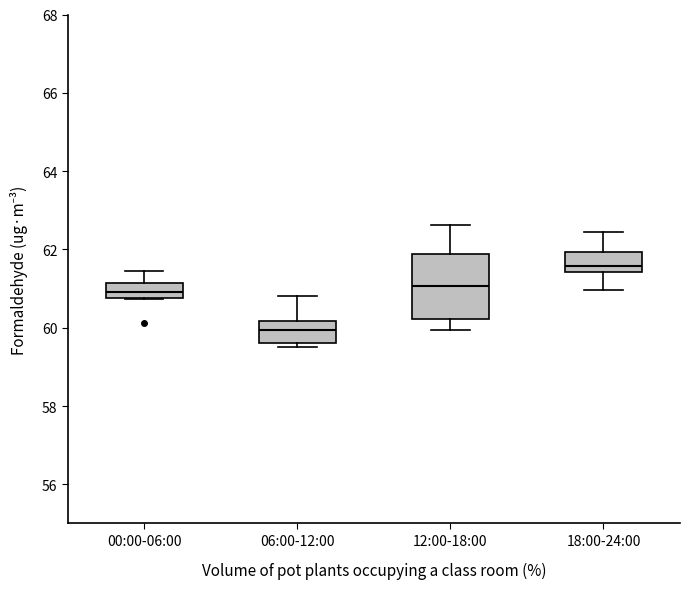

Where does the upper whisker of the box for 00:00-06:00 end on the y-axis? The values are not printed on the chart, so give them approximately, as read against the axis.

61.4